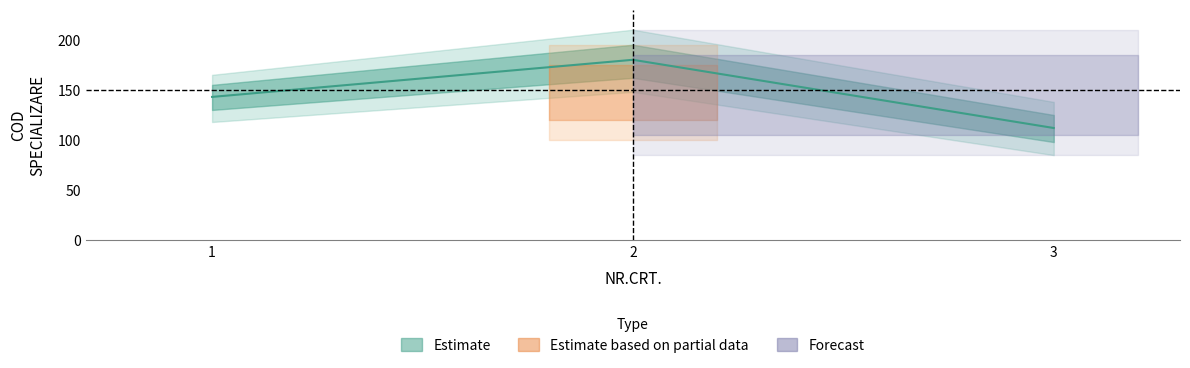

The value at 1 is 241. True or false?

False